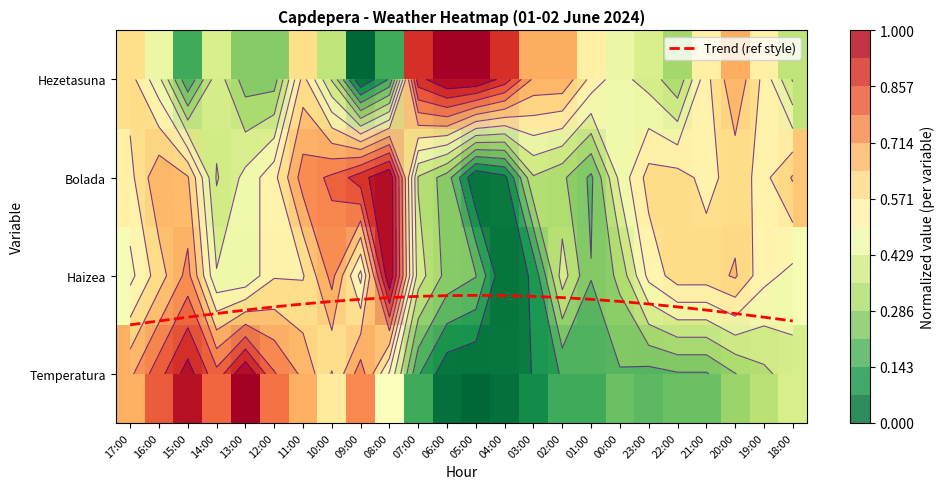

What is the difference between the maximum and minimum values in the Bolada series?

1.0